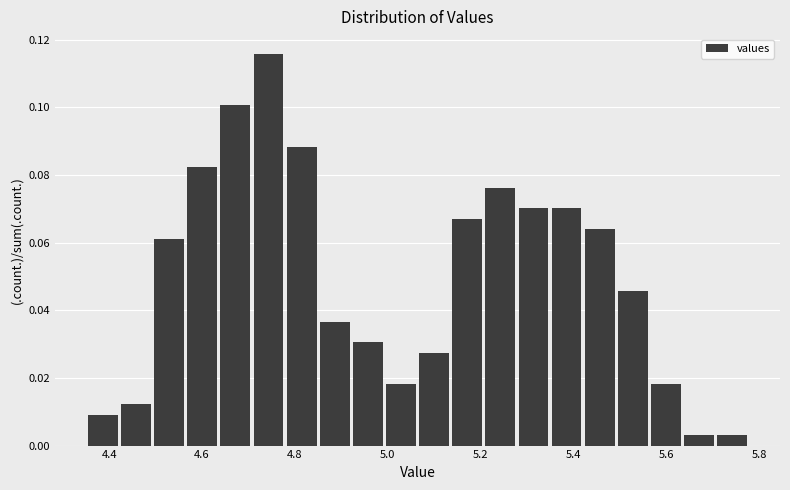

Read against the x-axis, roughly where is the centre of the tallest bar?

4.74